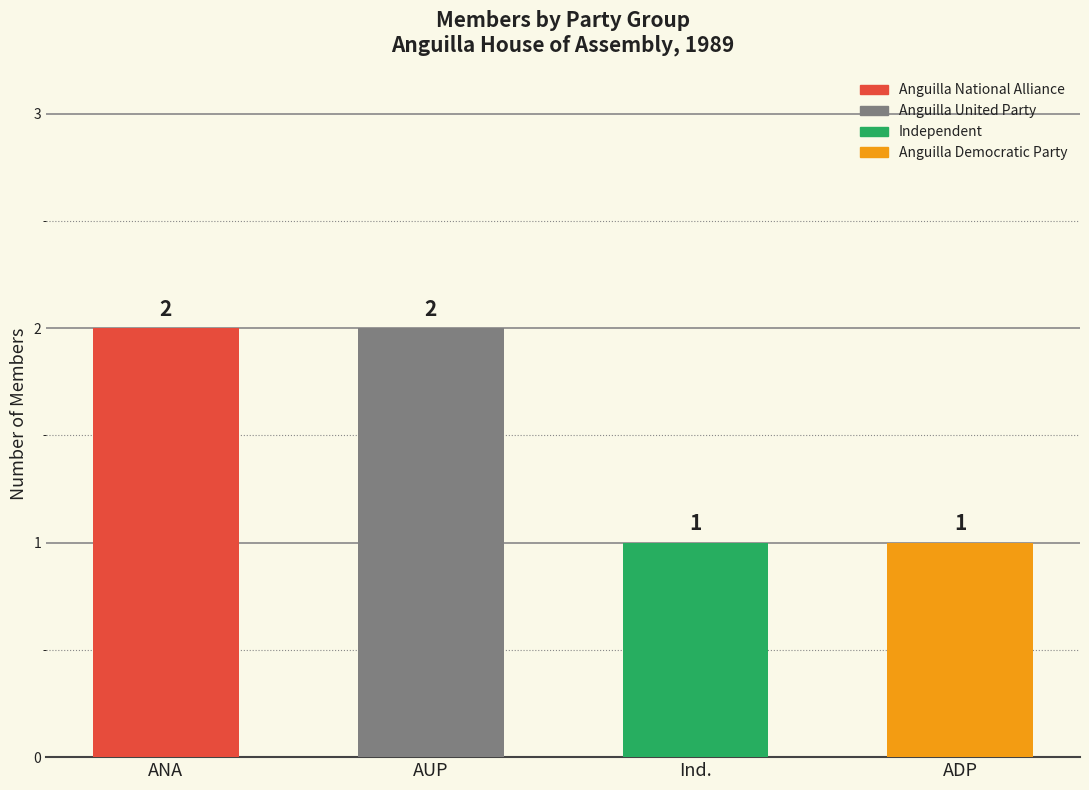

How many data points are less than 2?

2